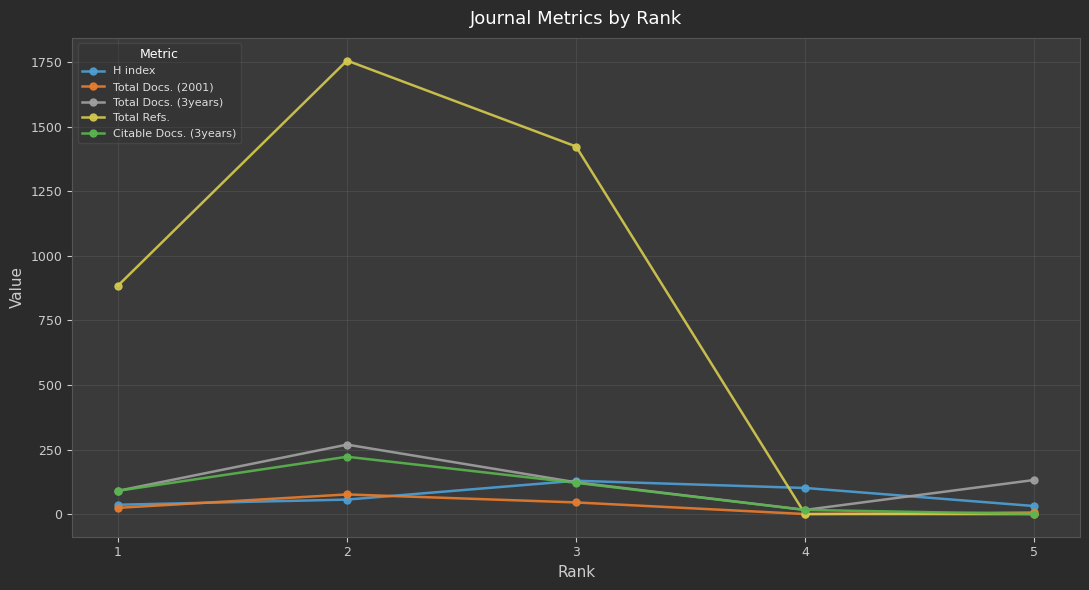

Where do Total Refs. and Citable Docs. (3years) first cross each other?

3 and 4